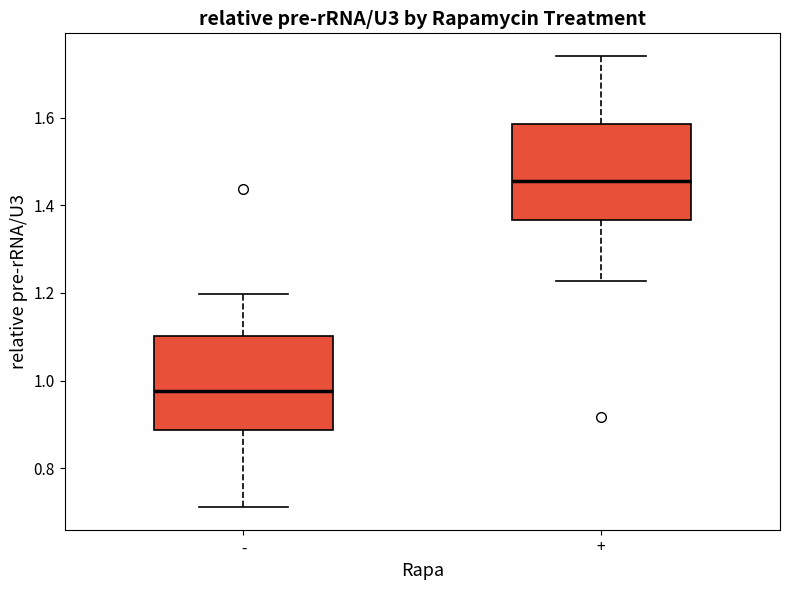

Reading left to right, read every box against the y-axis: the position of its median line, the range the box covers, and the ends of its whiskers. The values are not printed on the chart, so give them approximately, as read against the axis.

-: median 0.98, box 0.88 to 1.10, whiskers 0.72 to 1.20
+: median 1.46, box 1.36 to 1.58, whiskers 1.22 to 1.74